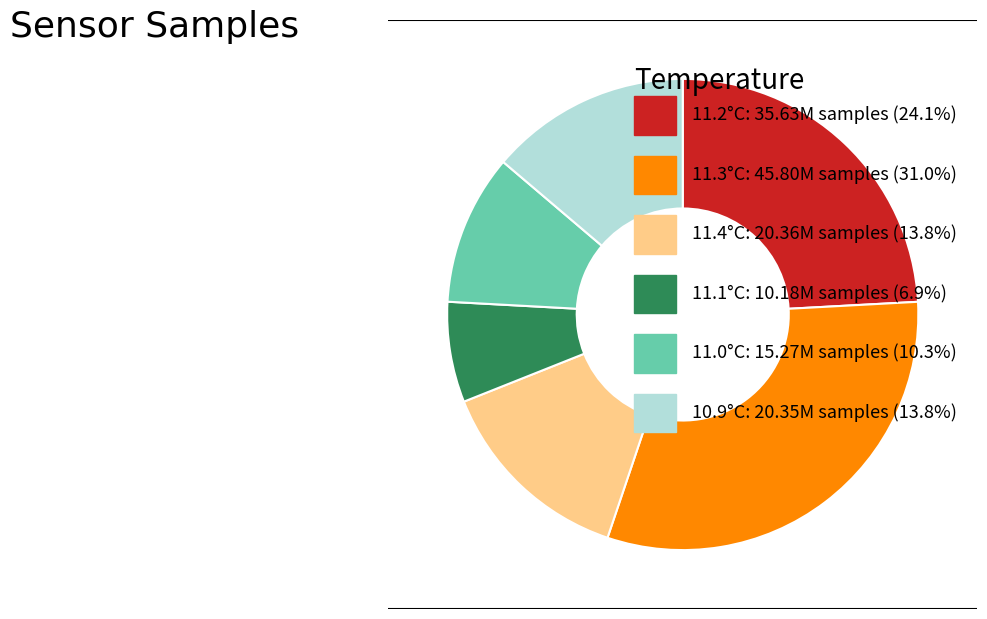

Does any single category account for the majority?

No